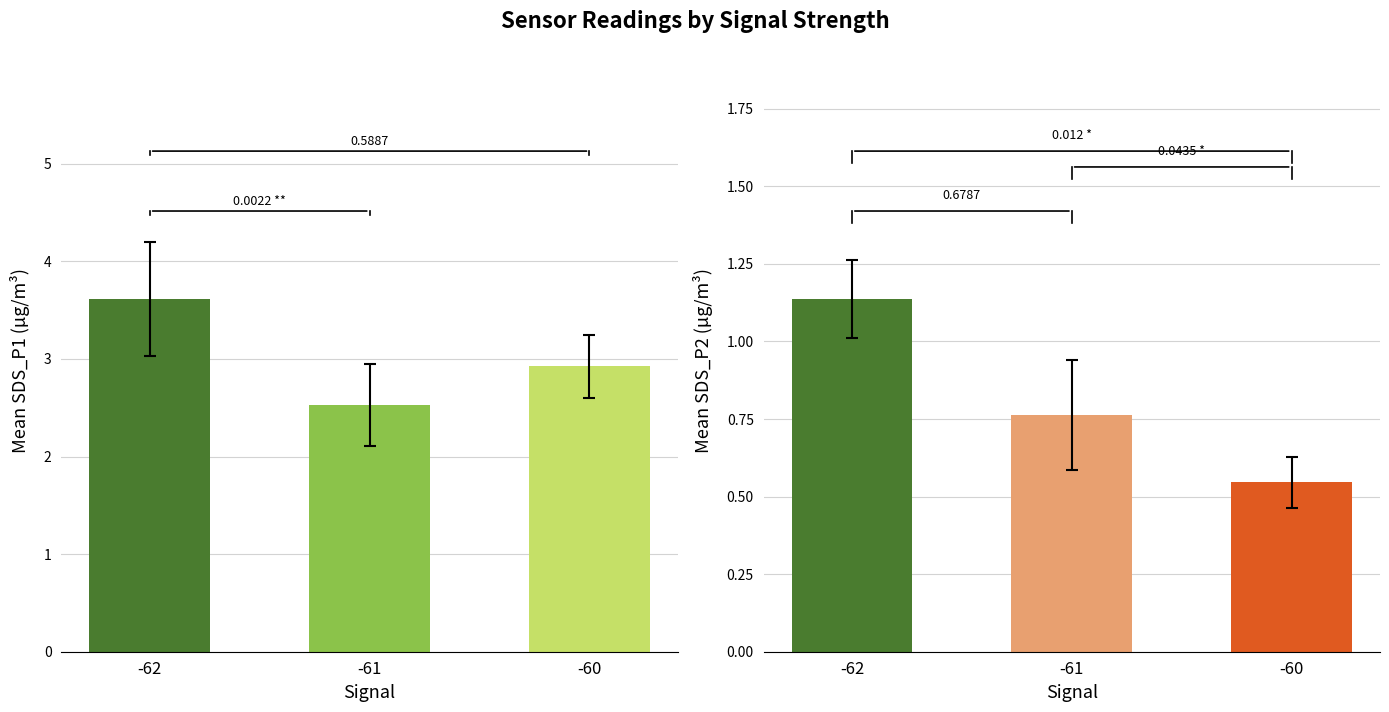

Which category has the lowest value across all series?

-60